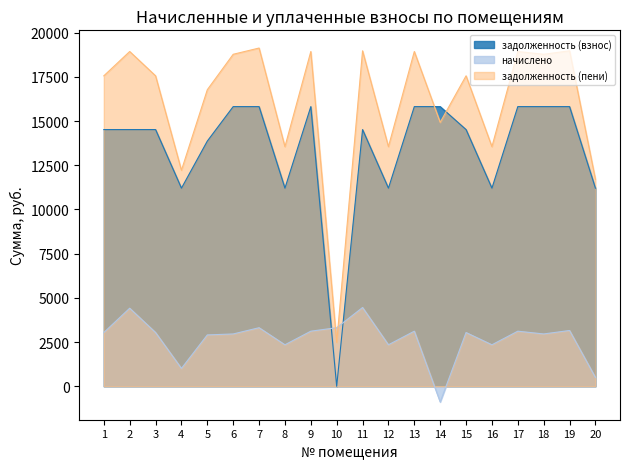

What is the difference between the maximum and minimum values in the задолженность (взнос) series?

15819.7